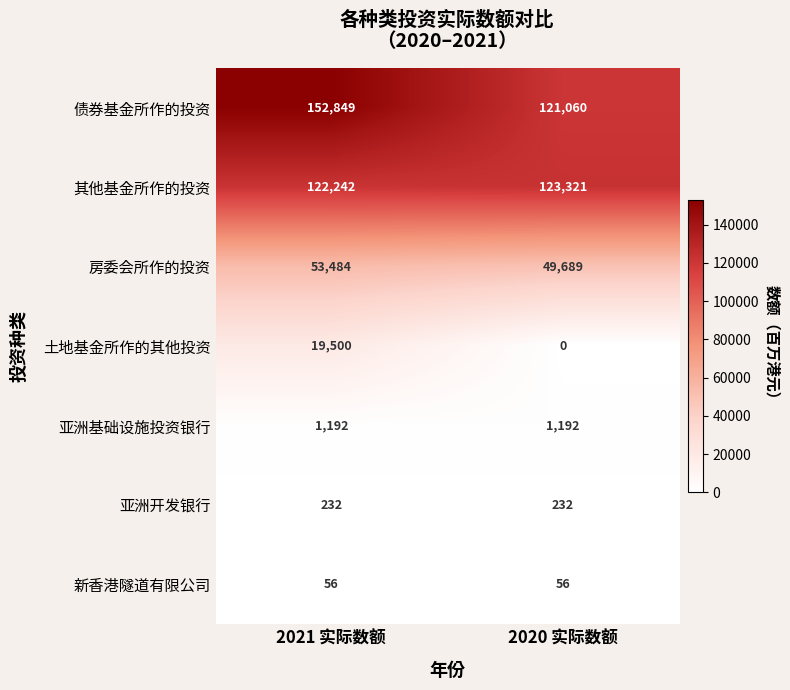

What is the sum of all 亚洲基础设施投资银行 values?

2384